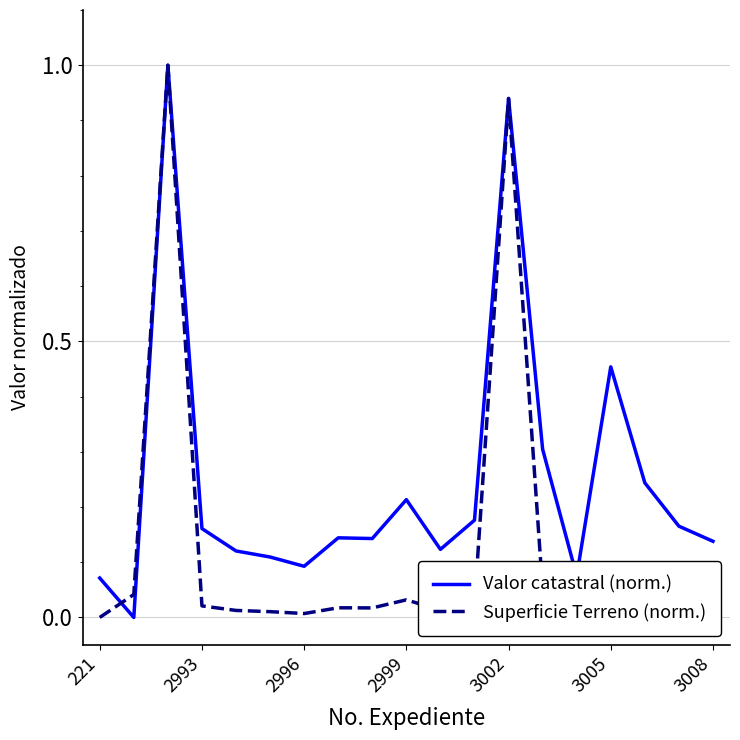

What is the maximum value shown in the chart?

1.0